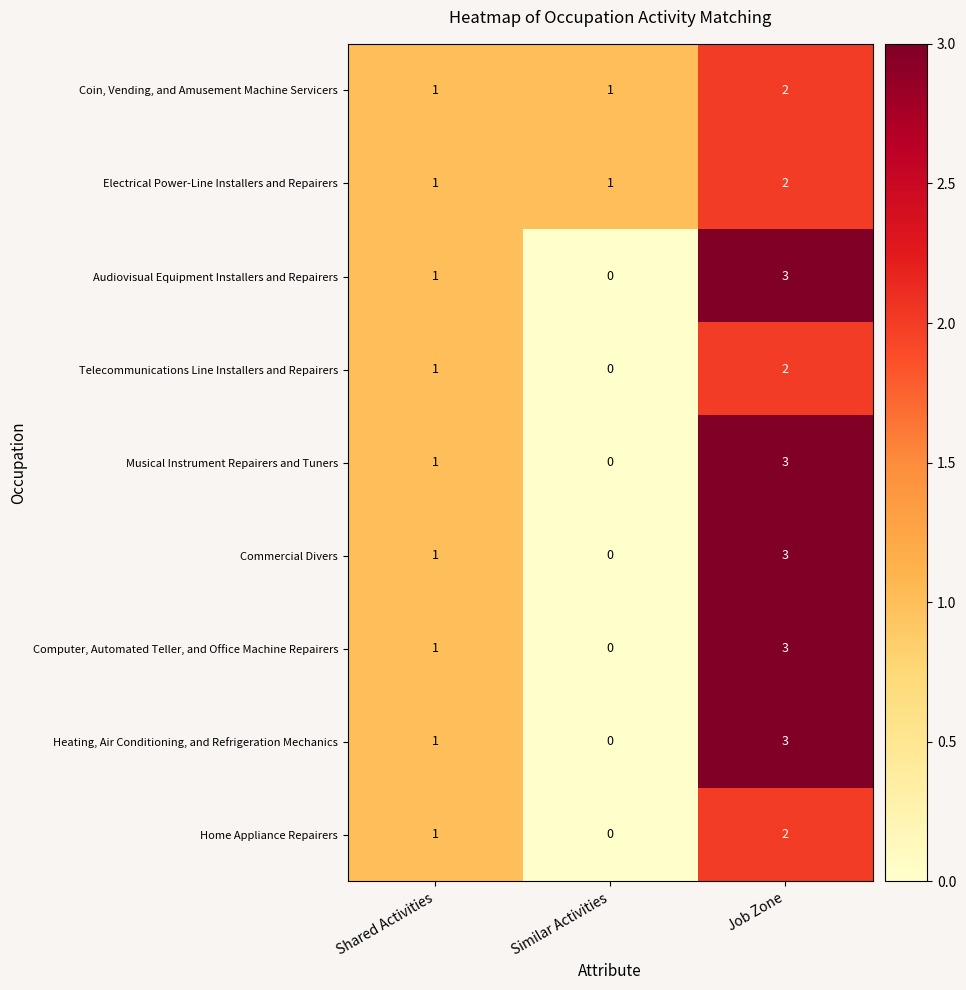

Which label corresponds to the smallest value in the chart?

Similar Activities